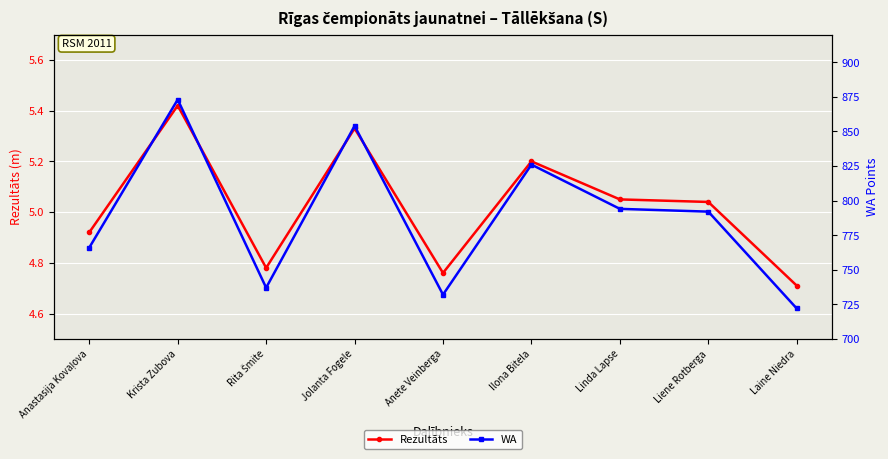

Reading left to right, list all the values displayed in this chart.

Rezultāts: Anastasija Kovaļova=4.9	Krista Zubova=5.4	Rita Šmite=4.8	Jolanta Fogele=5.3	Anete Veinberga=4.8	Ilona Bitela=5.2	Linda Lapse=5.0	Liene Rotberga=5.0	Laine Niedra=4.7
WA: Anastasija Kovaļova=766.0	Krista Zubova=873.0	Rita Šmite=737.0	Jolanta Fogele=854.0	Anete Veinberga=732.0	Ilona Bitela=826.0	Linda Lapse=794.0	Liene Rotberga=792.0	Laine Niedra=722.0